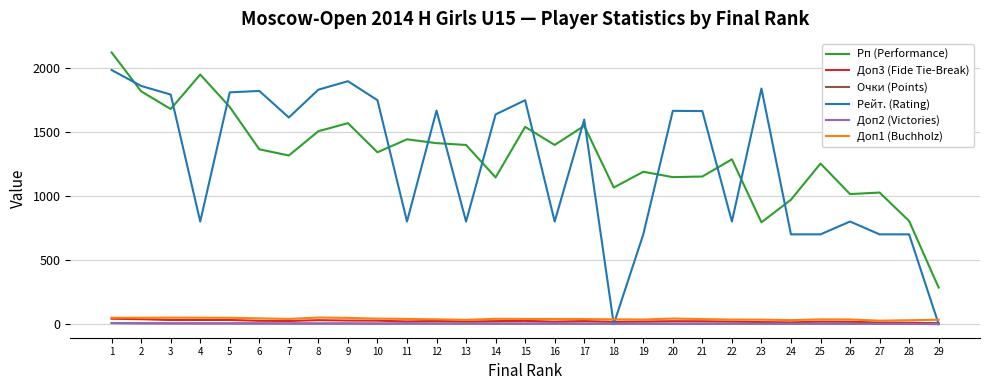

True or false: Рейт. (Rating) has more than 1 interior local peaks.

True